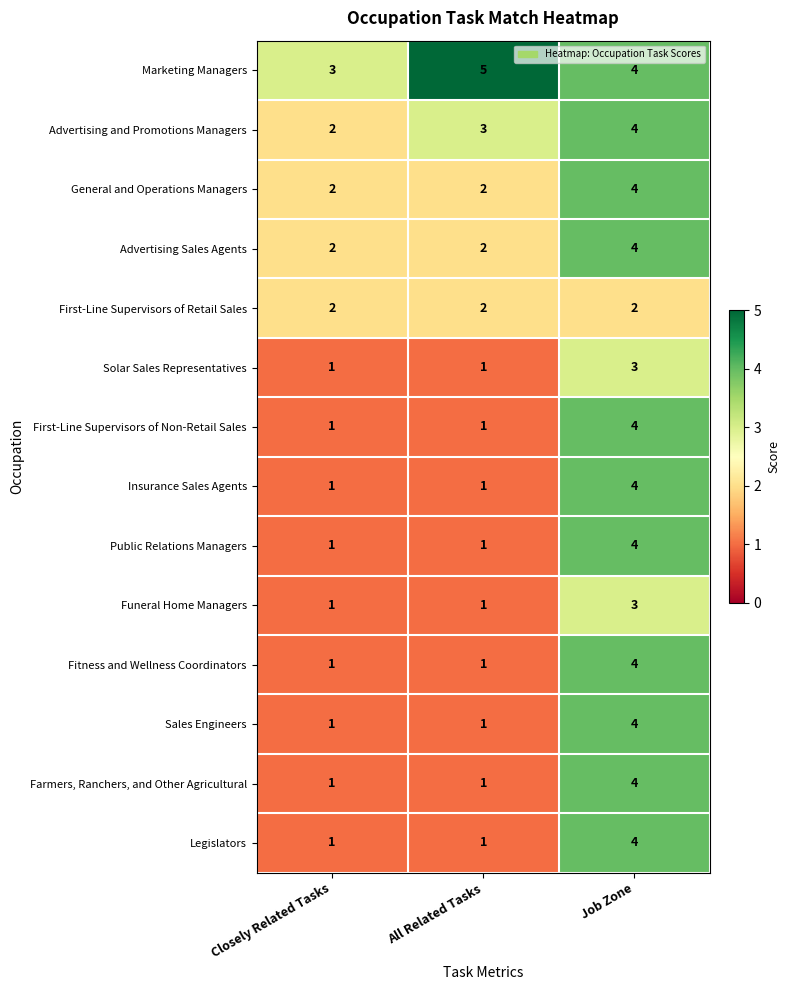

Which series has the largest total across all categories?

Marketing Managers